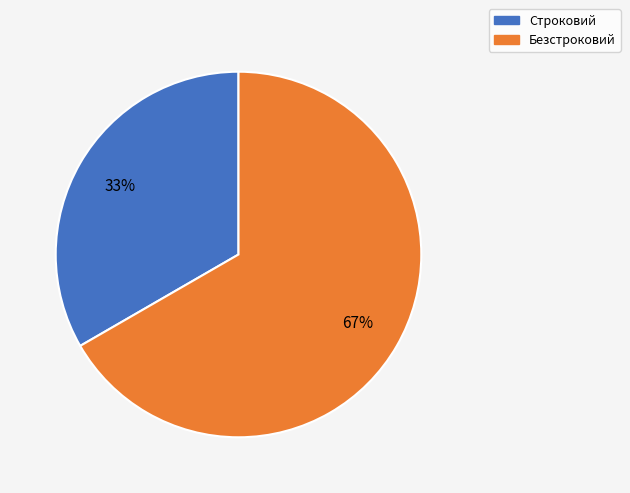

True or false: Безстроковий accounts for 67% of the total.

True